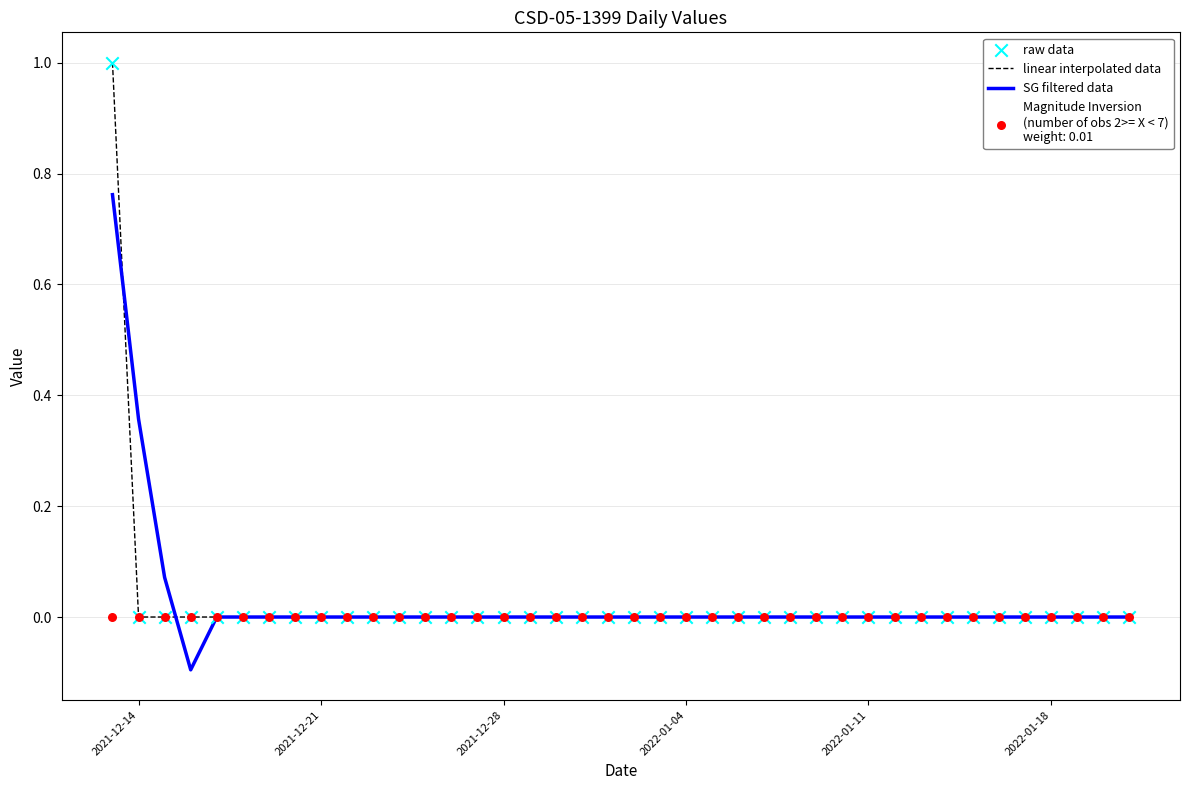

Which series reaches the maximum Y coordinate?

linear interpolated data